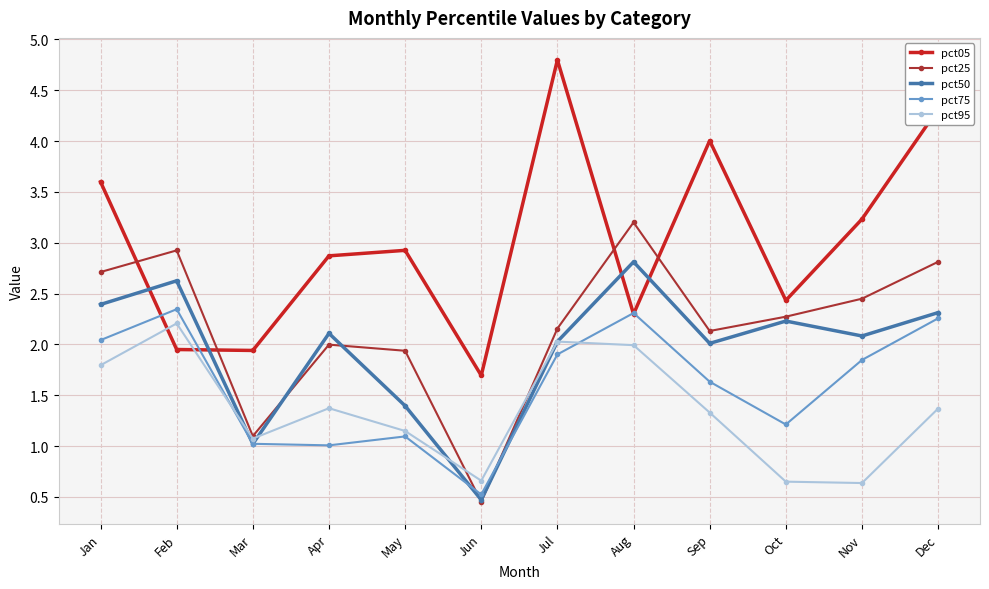

Which series has the widest spread of values?

pct05